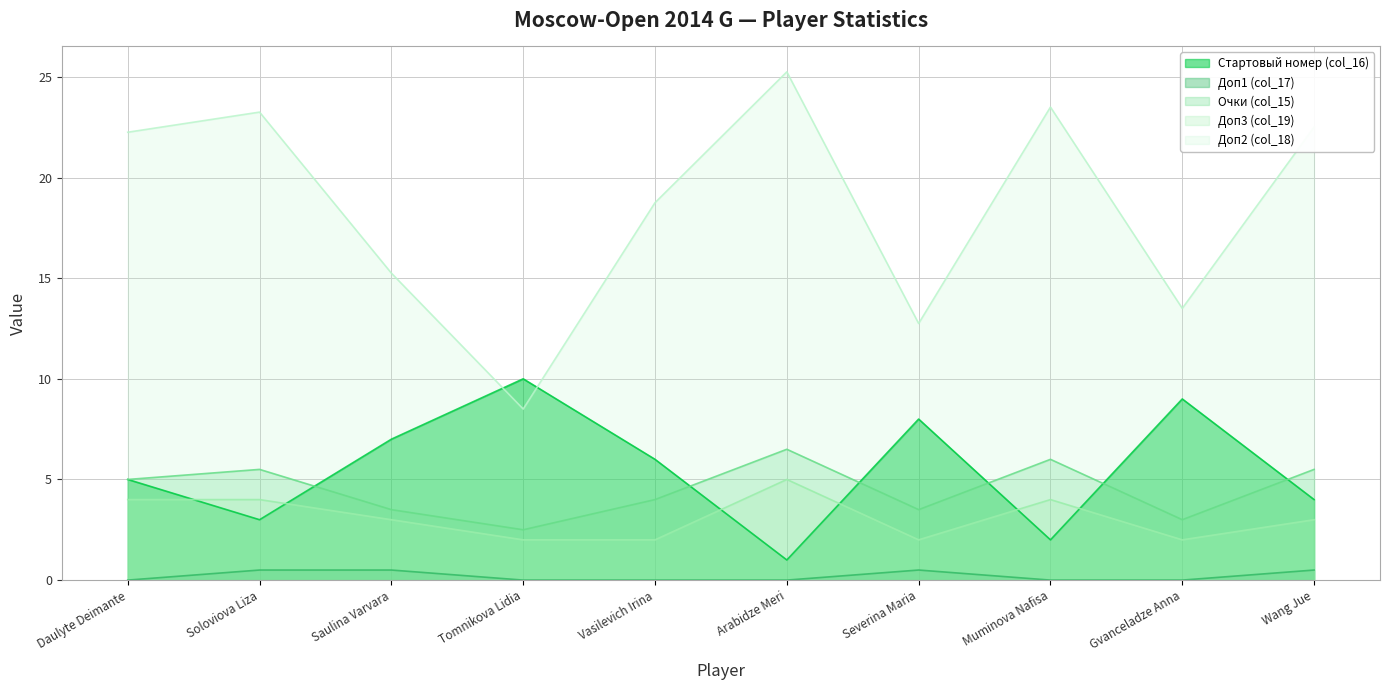

True or false: Доп1 (col_17) and Стартовый номер (col_16) cross at least once.

False